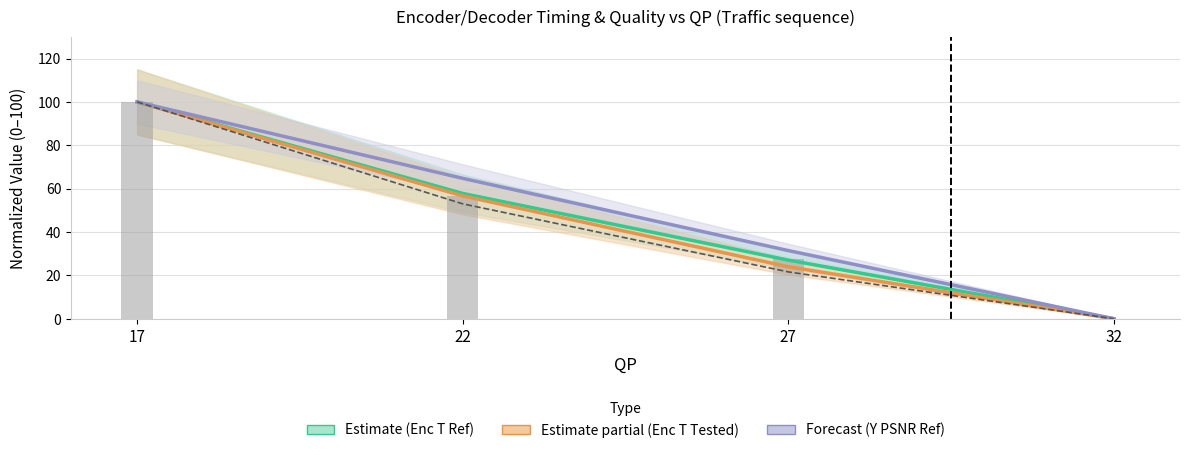

Where does the Enc T Tested (norm) series first go above 56?

17